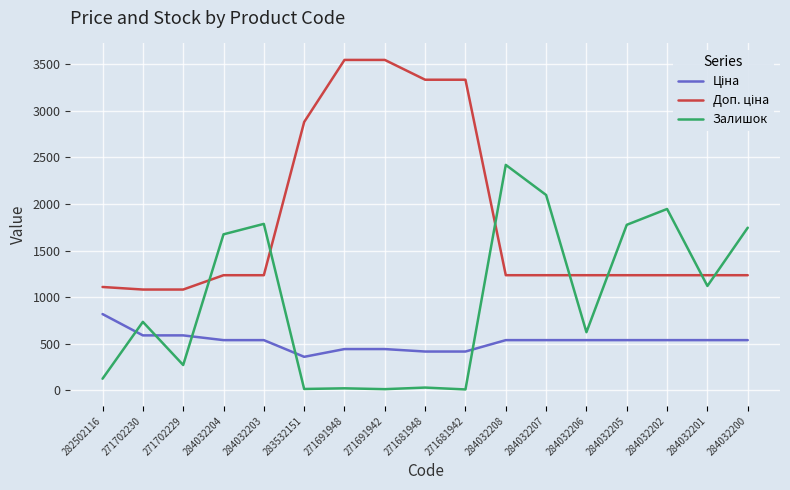

What is the greatest value displayed?

3545.0